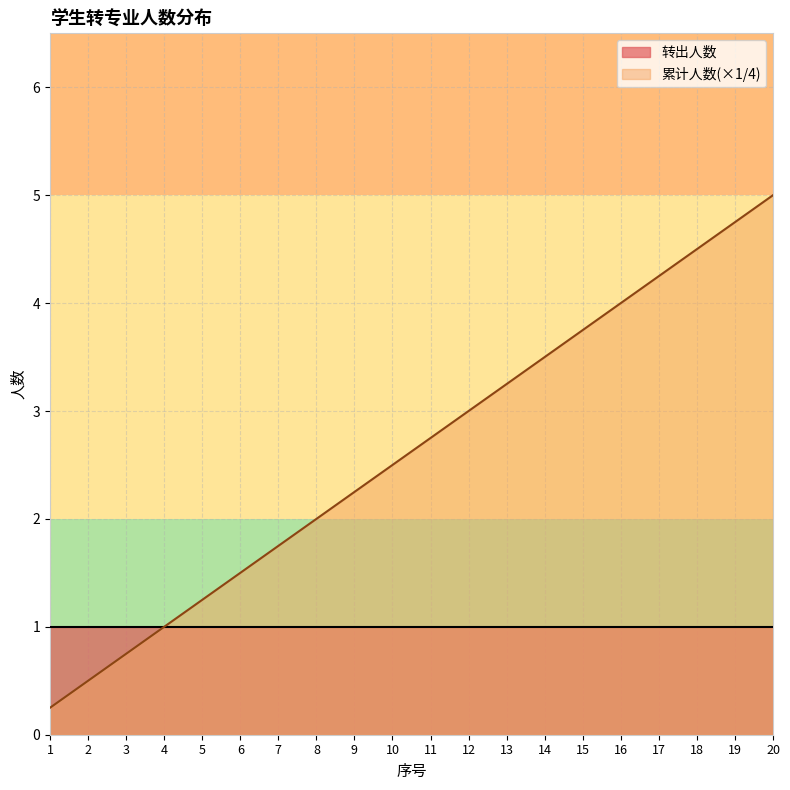

What is the maximum value shown in the chart?

5.0